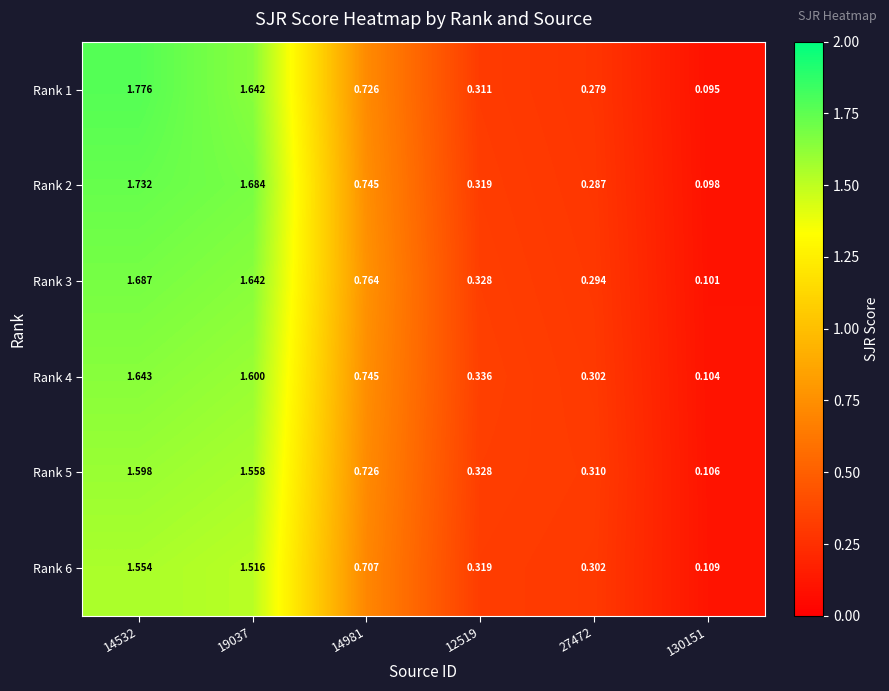

Is the value of Rank 3 at 130151 greater than the value of Rank 6 at 12519?

No